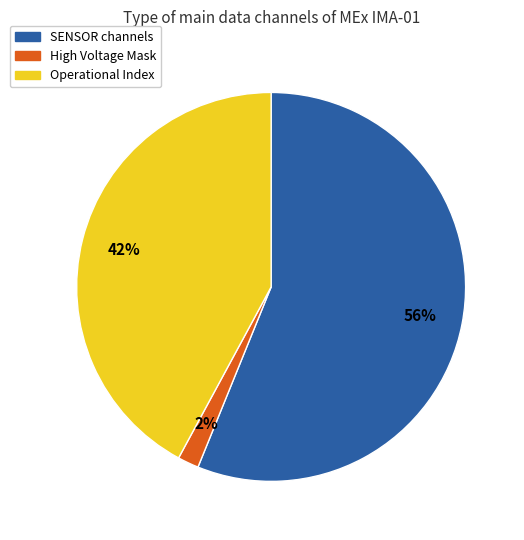

To the nearest percent, what is the difference between the largest and smallest slice percentages?

54%